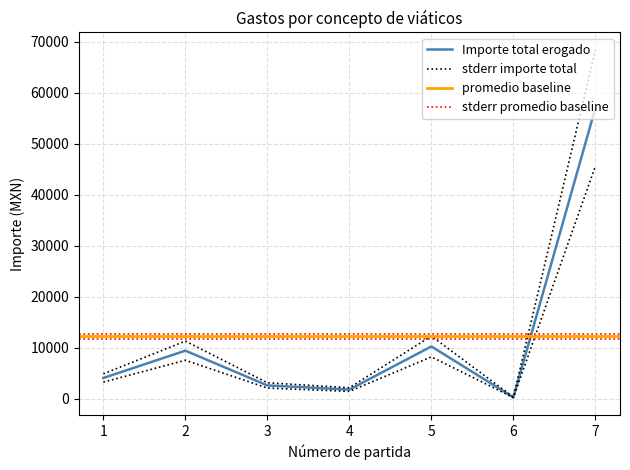

True or false: Importe ejercido por partida has more than 2 points higher than both neighbors.

False